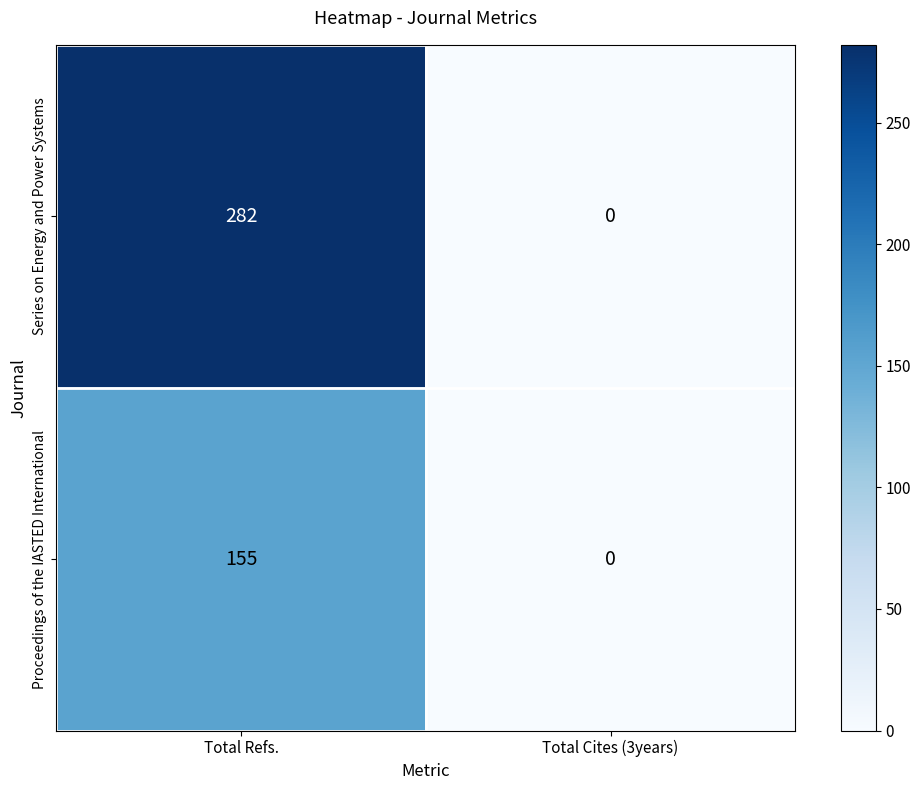

True or false: Series on Energy and Power Systems has a value of -194 at Total Cites (3years).

False